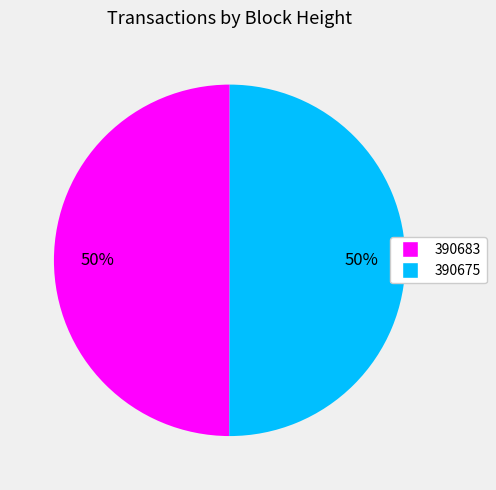

What percentage is the 390675 slice, to the nearest percent?

50%